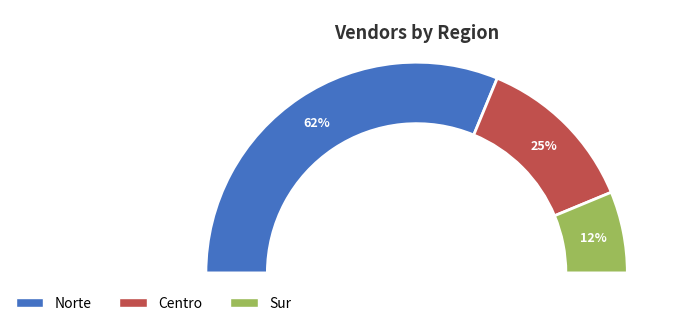

To the nearest percent, what is the difference between the largest and smallest slice percentages?

50%